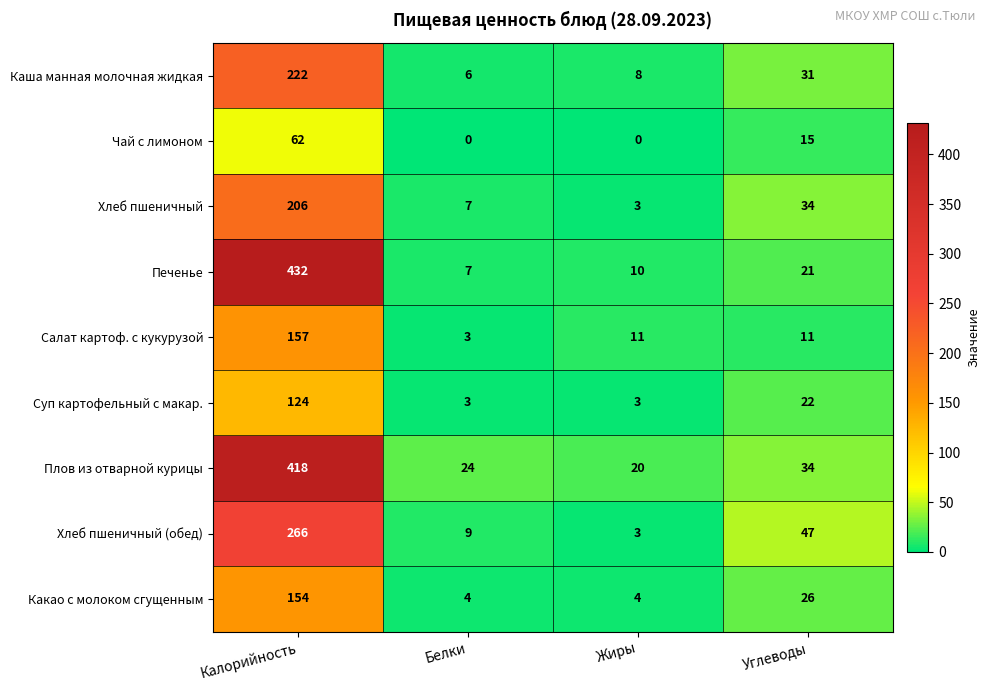

At how many categories does at least one series exceed 69?

1